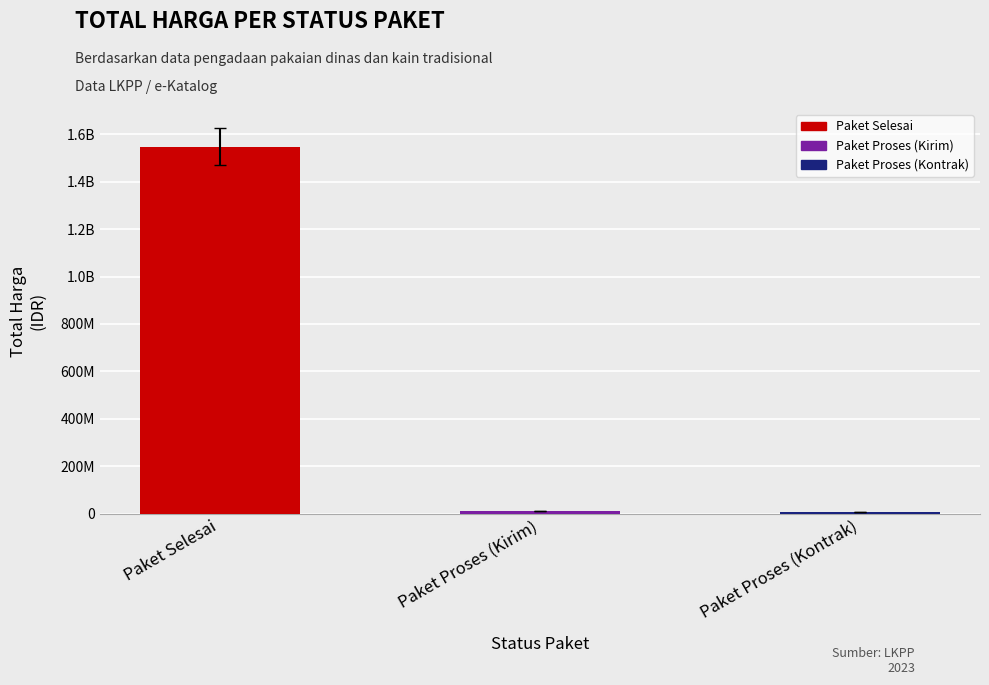

What is the label of the 1st bar from the left?

Paket Selesai